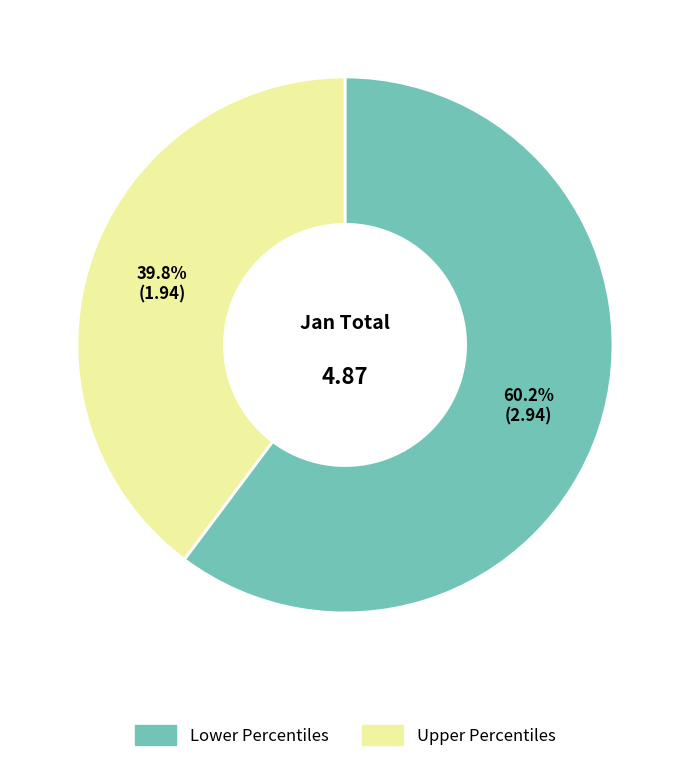

Which has a higher value, Upper Percentiles or Lower Percentiles?

Lower Percentiles